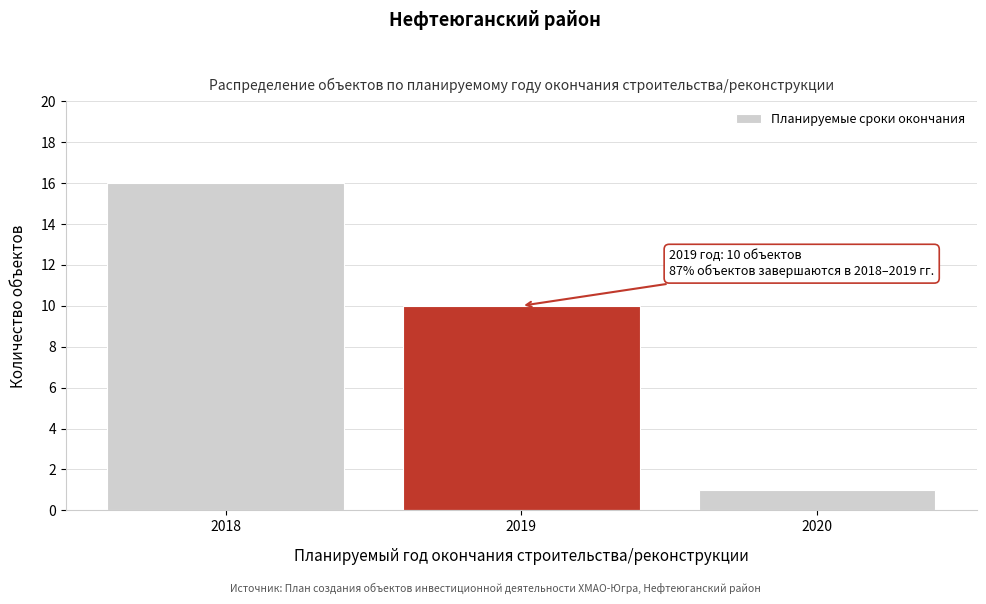

Reading left to right, transcribe all the data shown in this chart.

2018=16	2019=10	2020=1